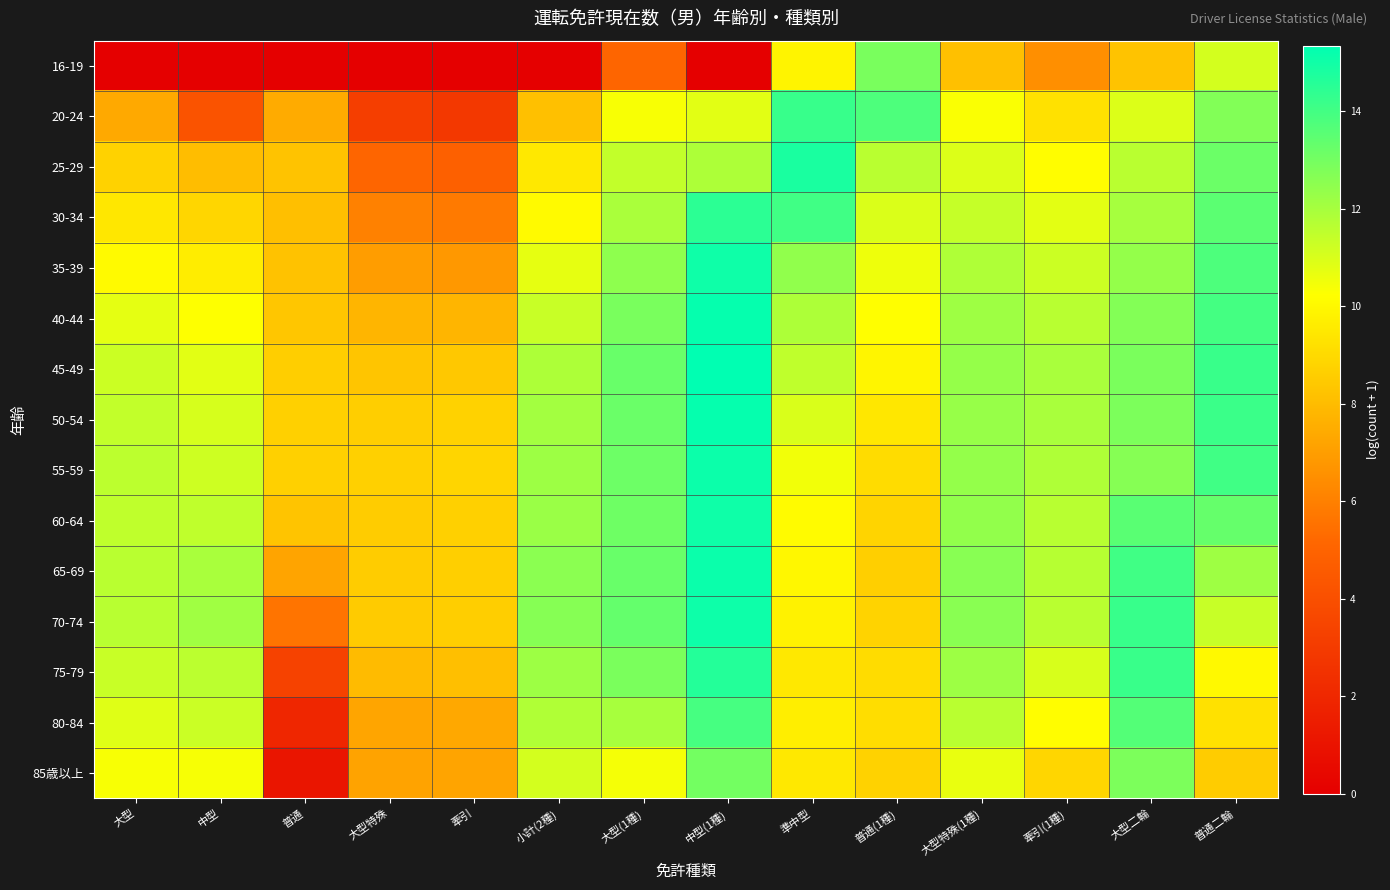

Reading left to right, extract all data points from this chart.

16-19: 大型=0.0	中型=0.0	普通=0.0	大型特殊=0.0	牽引=0.0	小計(2種)=0.0	大型(1種)=5.1	中型(1種)=0.0	準中型=9.9	普通(1種)=12.9	大型特殊(1種)=8.2	牽引(1種)=6.5	大型二輪=8.2	普通二輪=11.1
20-24: 大型=7.4	中型=4.2	普通=7.5	大型特殊=3.2	牽引=2.8	小計(2種)=8.1	大型(1種)=10.4	中型(1種)=10.8	準中型=14.2	普通(1種)=13.8	大型特殊(1種)=10.3	牽引(1種)=9.3	大型二輪=10.9	普通二輪=12.7
25-29: 大型=8.7	中型=8.0	普通=8.2	大型特殊=5.1	牽引=4.8	小計(2種)=9.5	大型(1種)=11.4	中型(1種)=11.9	準中型=14.8	普通(1種)=11.6	大型特殊(1種)=10.9	牽引(1種)=10.2	大型二輪=11.6	普通二輪=13.2
30-34: 大型=9.4	中型=8.9	普通=8.1	大型特殊=6.0	牽引=5.8	小計(2種)=10.1	大型(1種)=11.9	中型(1種)=14.5	準中型=14.1	普通(1種)=11.0	大型特殊(1種)=11.4	牽引(1種)=10.8	大型二輪=12.0	普通二輪=13.5
35-39: 大型=10.1	中型=9.6	普通=8.2	大型特殊=7.0	牽引=6.8	小計(2種)=10.7	大型(1種)=12.5	中型(1種)=15.0	準中型=12.4	普通(1種)=10.6	大型特殊(1種)=11.8	牽引(1種)=11.2	大型二輪=12.4	普通二輪=13.8
40-44: 大型=10.7	中型=10.2	普通=8.4	大型特殊=7.8	牽引=7.8	小計(2種)=11.3	大型(1種)=12.9	中型(1種)=15.2	準中型=11.9	普通(1種)=10.2	大型特殊(1種)=12.1	牽引(1種)=11.6	大型二輪=12.7	普通二輪=14.0
45-49: 大型=11.2	中型=10.8	普通=8.6	大型特殊=8.3	牽引=8.4	小計(2種)=11.9	大型(1種)=13.2	中型(1種)=15.4	準中型=11.5	普通(1種)=9.9	大型特殊(1種)=12.3	牽引(1種)=11.9	大型二輪=12.9	普通二輪=14.2
50-54: 大型=11.5	中型=11.1	普通=8.7	大型特殊=8.6	牽引=8.7	小計(2種)=12.1	大型(1種)=13.2	中型(1種)=15.2	準中型=11.0	普通(1種)=9.5	大型特殊(1種)=12.3	牽引(1種)=12.0	大型二輪=12.8	普通二輪=14.2
55-59: 大型=11.5	中型=11.2	普通=8.7	大型特殊=8.7	牽引=8.9	小計(2種)=12.2	大型(1種)=13.2	中型(1種)=15.1	準中型=10.5	普通(1種)=9.1	大型特殊(1種)=12.4	牽引(1種)=11.8	大型二輪=12.6	普通二輪=14.0
60-64: 大型=11.5	中型=11.5	普通=8.3	大型特殊=8.5	牽引=8.7	小計(2種)=12.3	大型(1種)=13.1	中型(1種)=15.0	準中型=10.1	普通(1種)=8.8	大型特殊(1種)=12.4	牽引(1種)=11.7	大型二輪=13.5	普通二輪=13.3
65-69: 大型=11.6	中型=12.0	普通=7.2	大型特殊=8.5	牽引=8.7	小計(2種)=12.5	大型(1種)=13.2	中型(1種)=15.1	準中型=10.0	普通(1種)=8.7	大型特殊(1種)=12.6	牽引(1種)=11.7	大型二輪=14.1	普通二輪=12.2
70-74: 大型=11.6	中型=12.1	普通=5.6	大型特殊=8.5	牽引=8.6	小計(2種)=12.6	大型(1種)=13.3	中型(1種)=15.1	準中型=9.8	普通(1種)=8.8	大型特殊(1種)=12.6	牽引(1種)=11.6	大型二輪=14.2	普通二輪=11.3
75-79: 大型=11.3	中型=11.6	普通=3.3	大型特殊=8.0	牽引=8.1	小計(2種)=12.2	大型(1種)=12.9	中型(1種)=14.6	準中型=9.5	普通(1種)=9.1	大型特殊(1種)=12.2	牽引(1種)=11.0	大型二輪=14.2	普通二輪=10.0
80-84: 大型=10.9	中型=11.3	普通=1.9	大型特殊=7.2	牽引=7.3	小計(2種)=11.8	大型(1種)=12.0	中型(1種)=13.9	準中型=9.7	普通(1種)=9.1	大型特殊(1種)=11.6	牽引(1種)=10.2	大型二輪=13.7	普通二輪=9.3
85歳以上: 大型=10.3	中型=10.4	普通=1.1	大型特殊=7.2	牽引=7.2	小計(2種)=11.1	大型(1種)=10.4	中型(1種)=13.0	準中型=9.5	普通(1種)=8.8	大型特殊(1種)=10.7	牽引(1種)=8.9	大型二輪=12.9	普通二輪=8.5